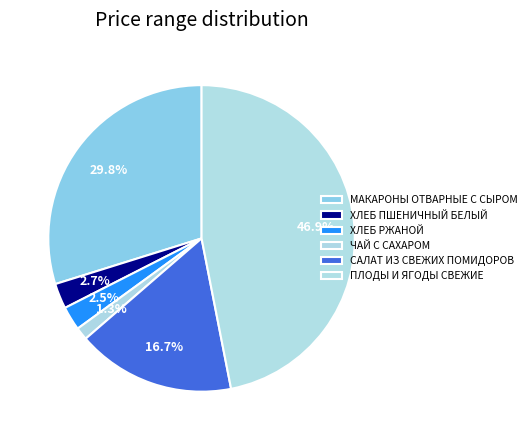

The ХЛЕБ РЖАНОЙ slice represents 1% of the pie. True or false?

False